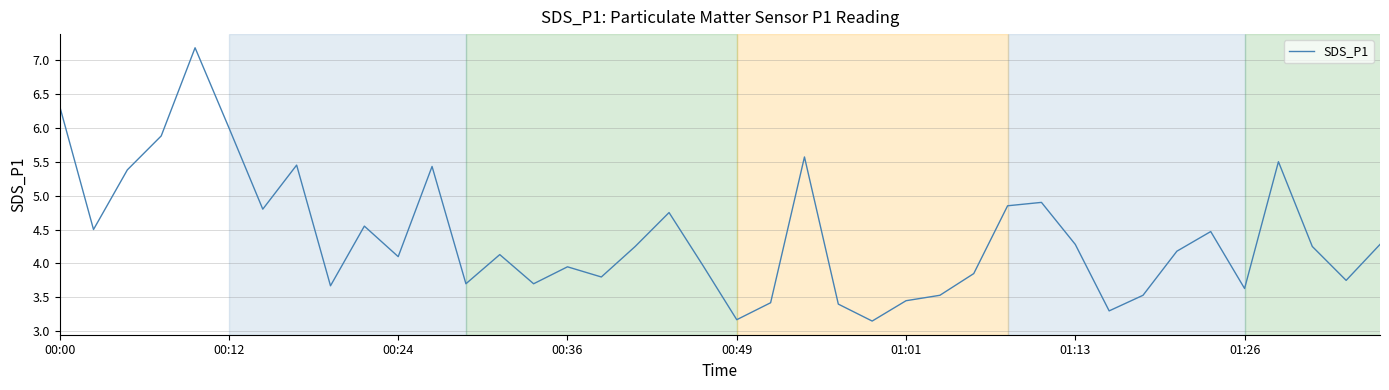

Is this an area chart (filled region under the line)?

No